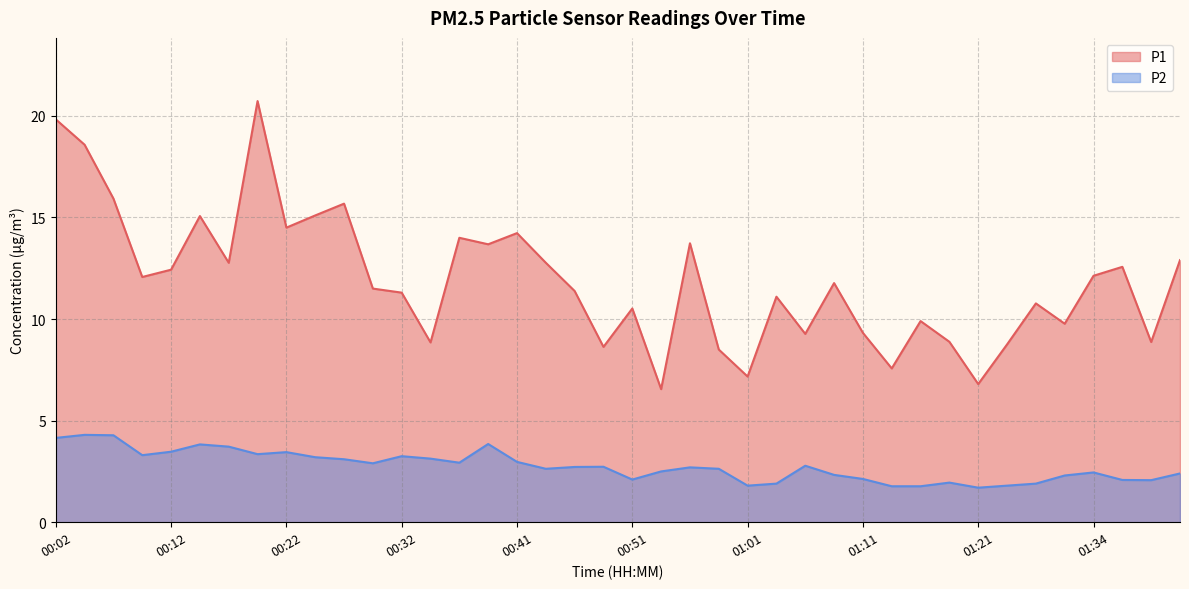

Between 01:06 and 00:44, which is larger?

00:44